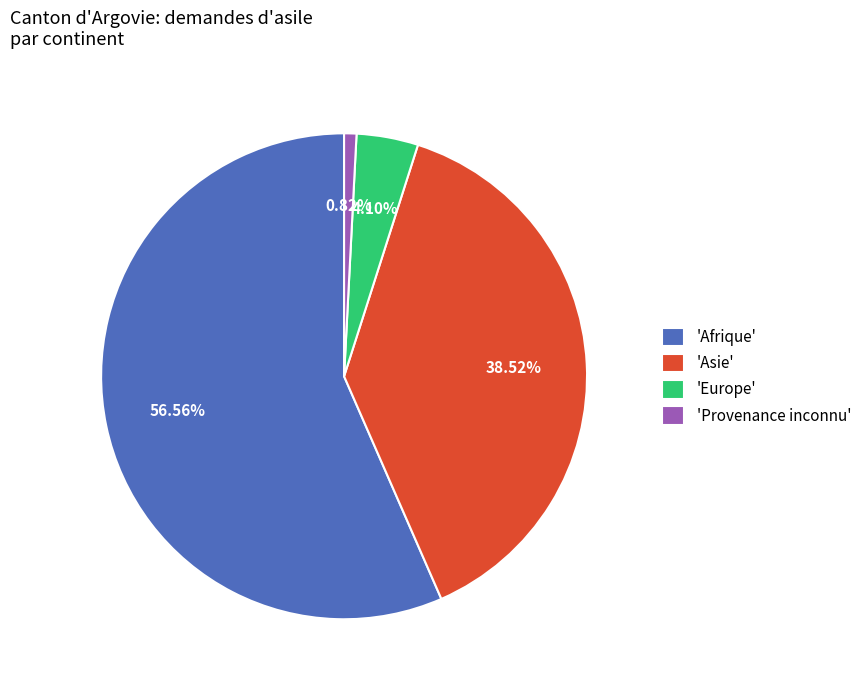

Rank the categories by value from highest to lowest.

'Afrique', 'Asie', 'Europe', 'Provenance inconnu'